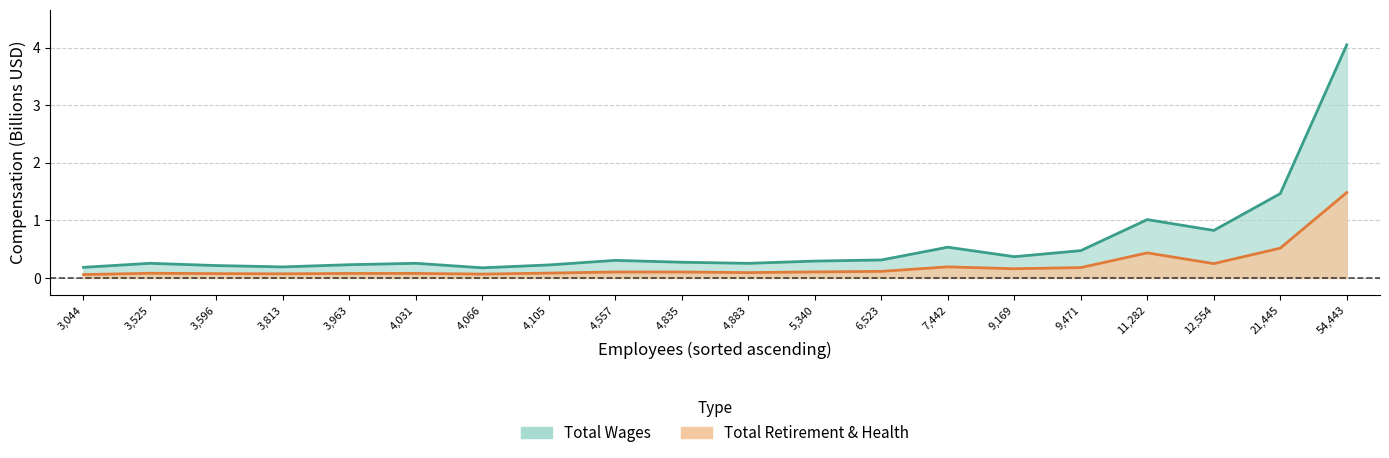

What is the greatest value displayed?

4.0